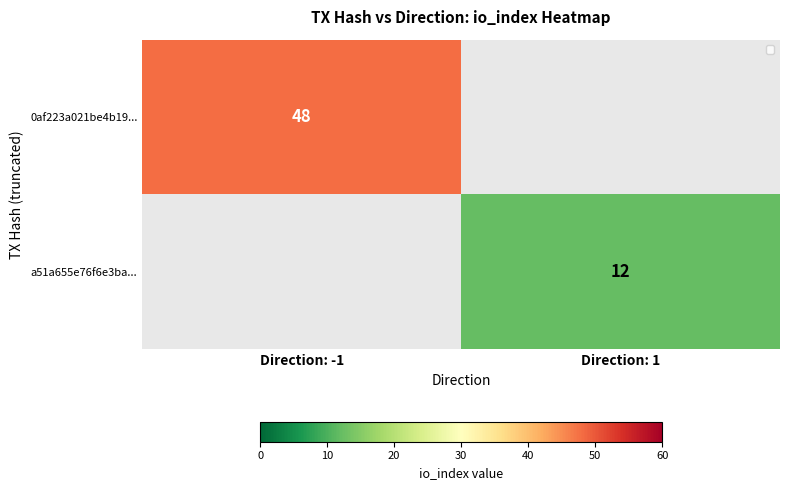

At how many categories does at least one series exceed 14?

1